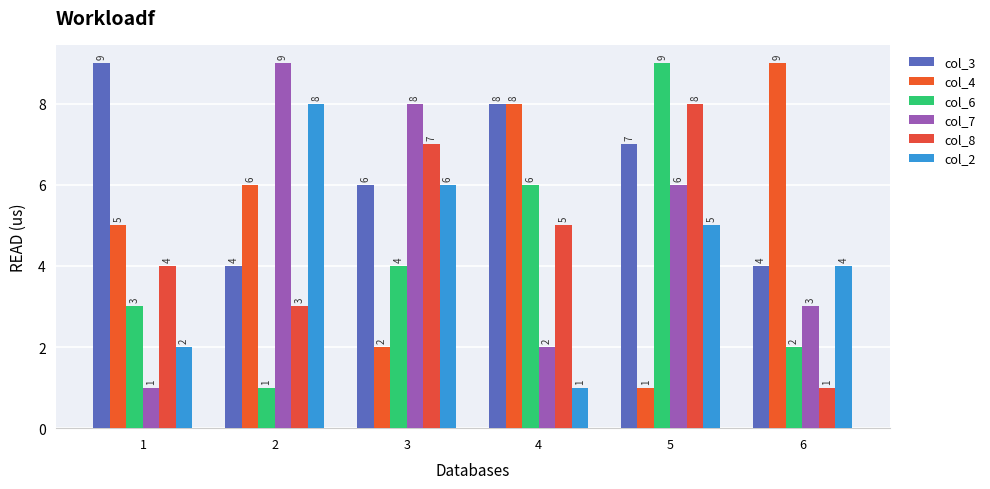

Reading left to right, list all the values displayed in this chart.

col_3: 1=9	2=4	3=6	4=8	5=7	6=4
col_4: 1=5	2=6	3=2	4=8	5=1	6=9
col_6: 1=3	2=1	3=4	4=6	5=9	6=2
col_7: 1=1	2=9	3=8	4=2	5=6	6=3
col_8: 1=4	2=3	3=7	4=5	5=8	6=1
col_2: 1=2	2=8	3=6	4=1	5=5	6=4